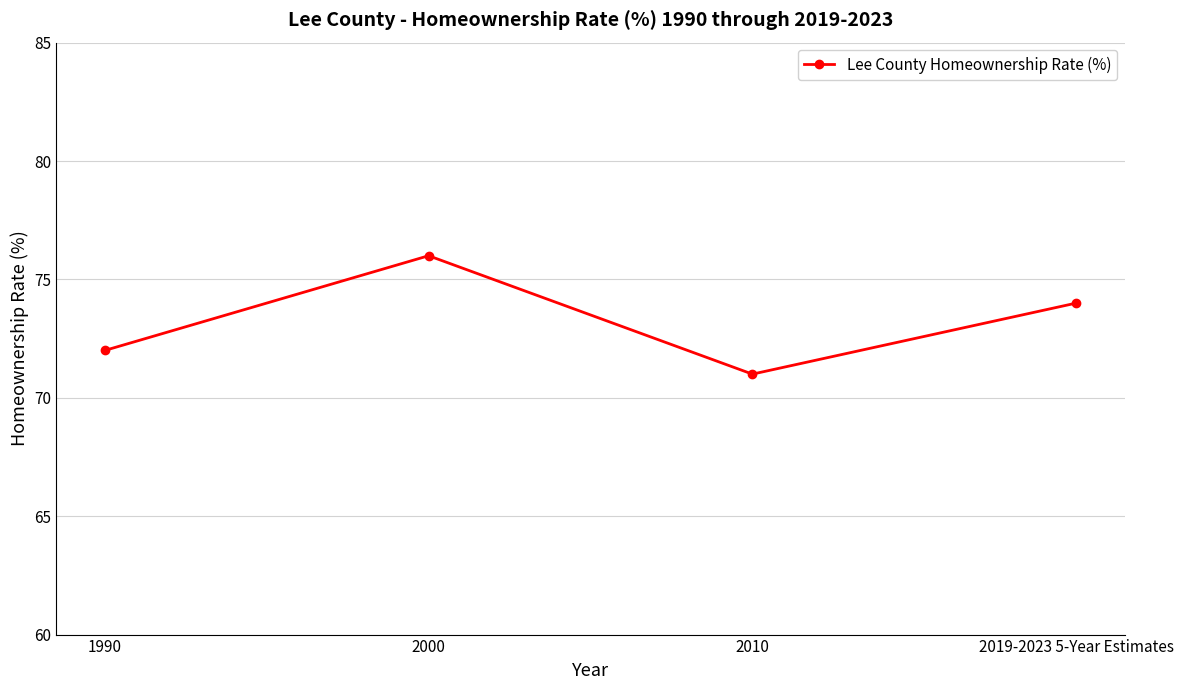

What is the greatest value displayed?

76